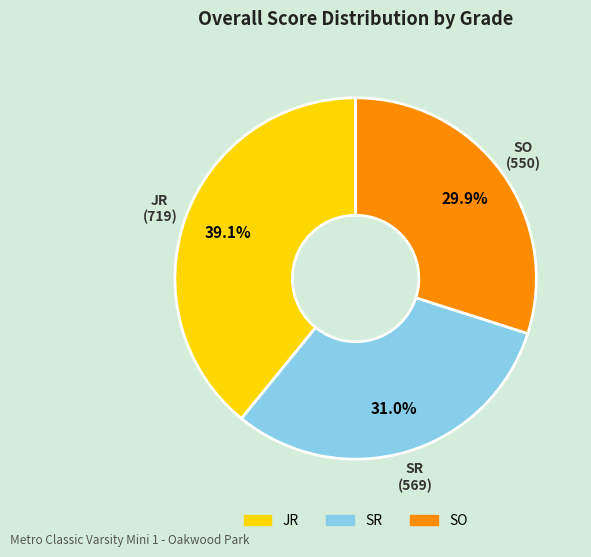

Is there any slice that represents more than half of the pie?

No